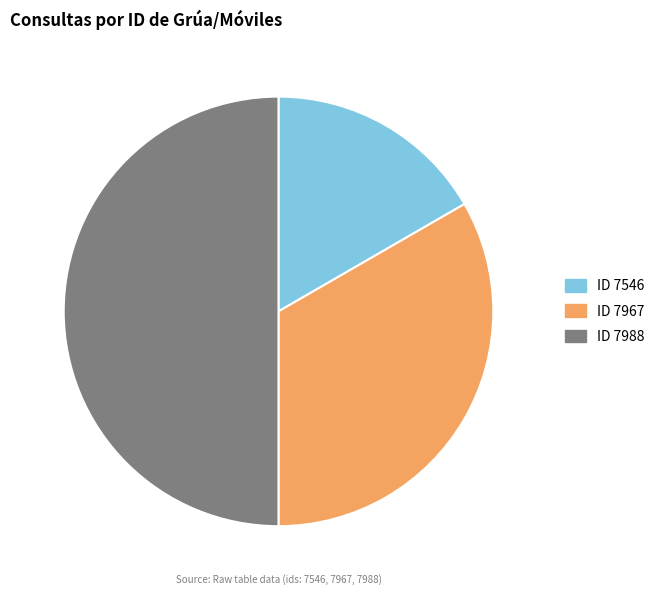

Which category has the biggest portion of the pie?

7988